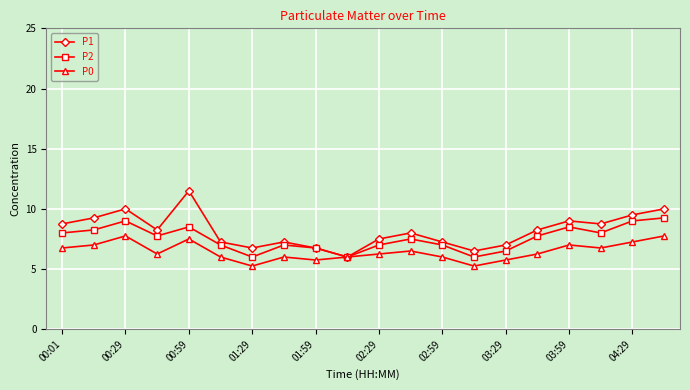

List the series in order of their peak value, lowest first.

P0, P2, P1